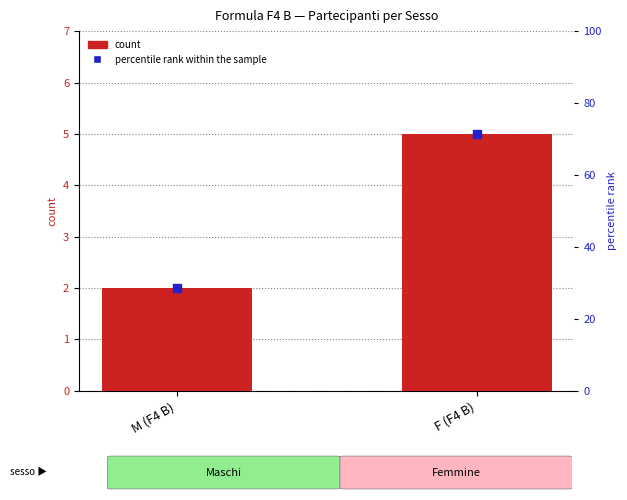

Which series contains the highest Y value?

percentile rank within the sample